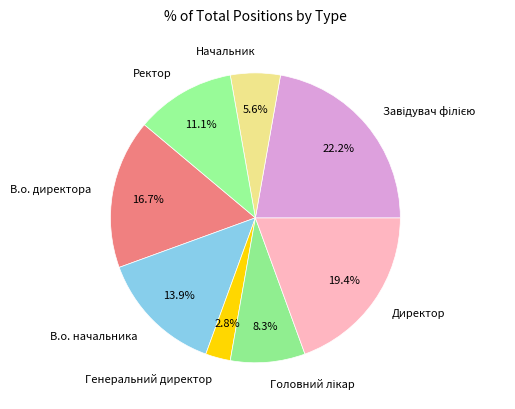

Which has a higher value, Директор or В.о. начальника?

Директор